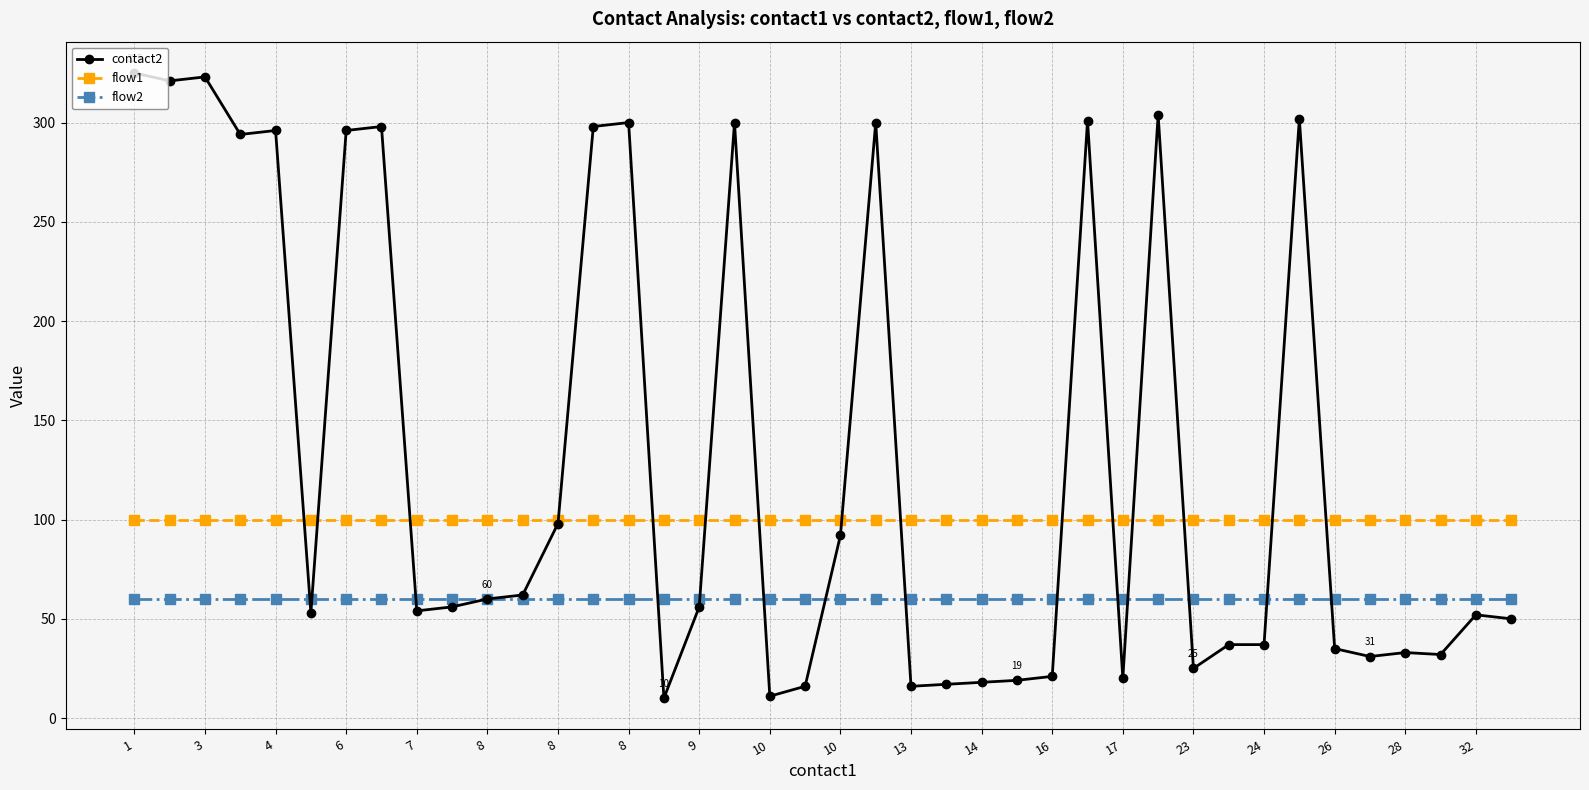

What is the lowest value of the flow1 series?

100